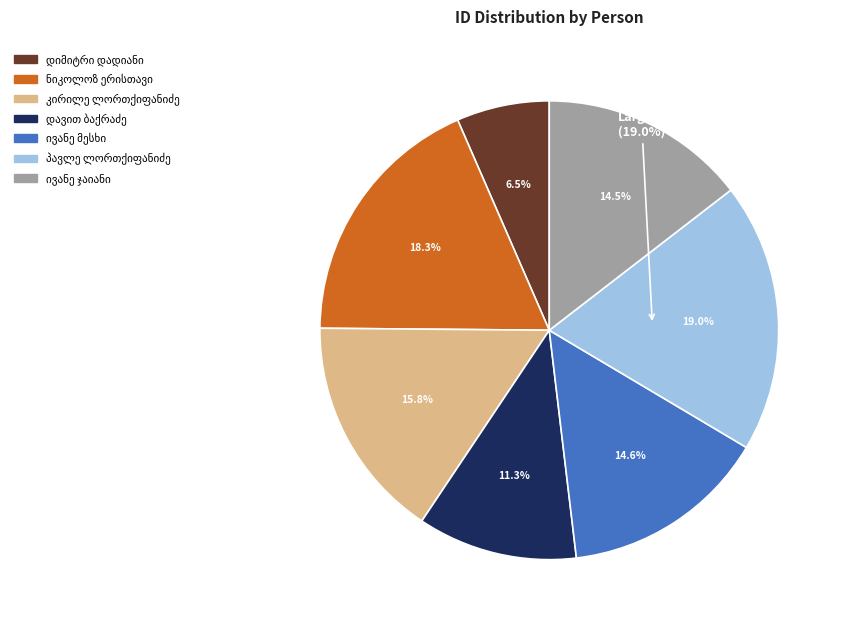

Is the sum of კირილე ლორთქიფანიძე and ივანე მესხი greater than half?

No